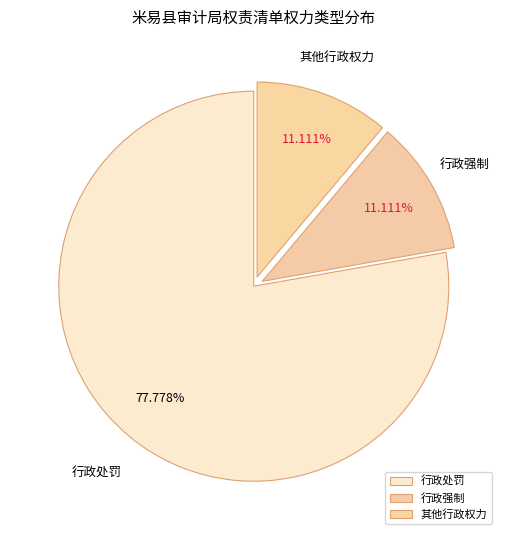

Count the number of slices in the pie.

3